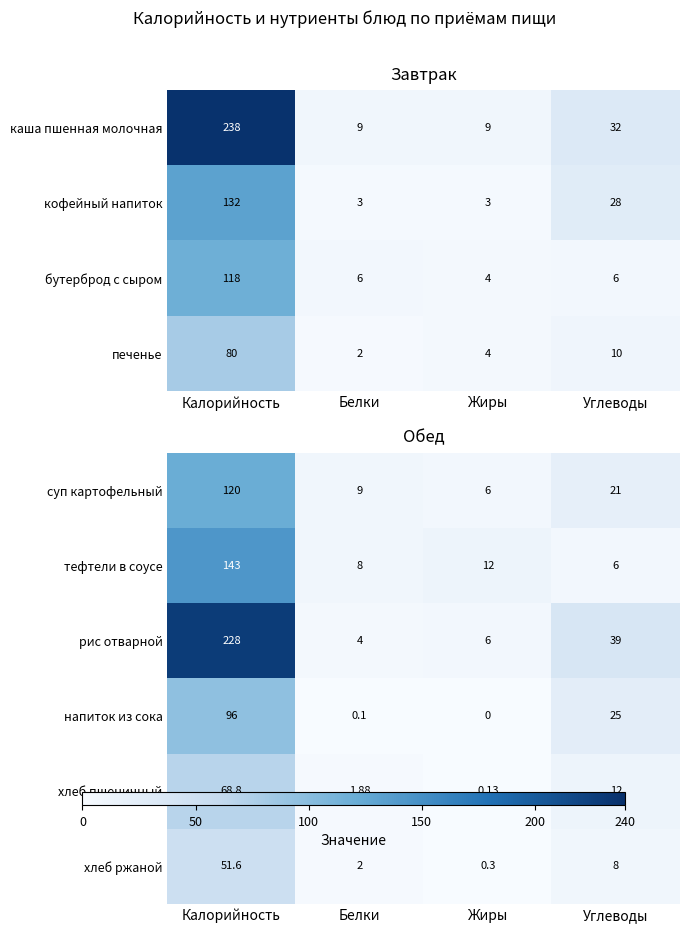

What is the sum of all каша пшенная молочная values?

288